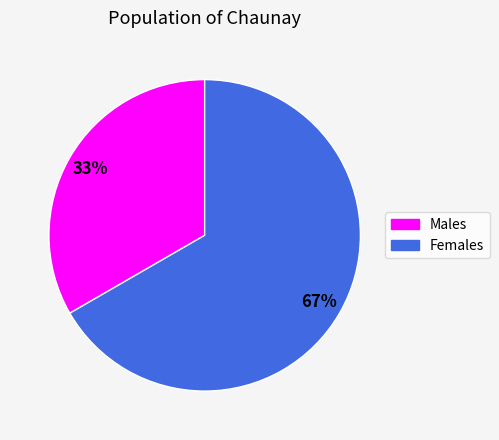

To the nearest percent, what is the average slice percentage?

50%